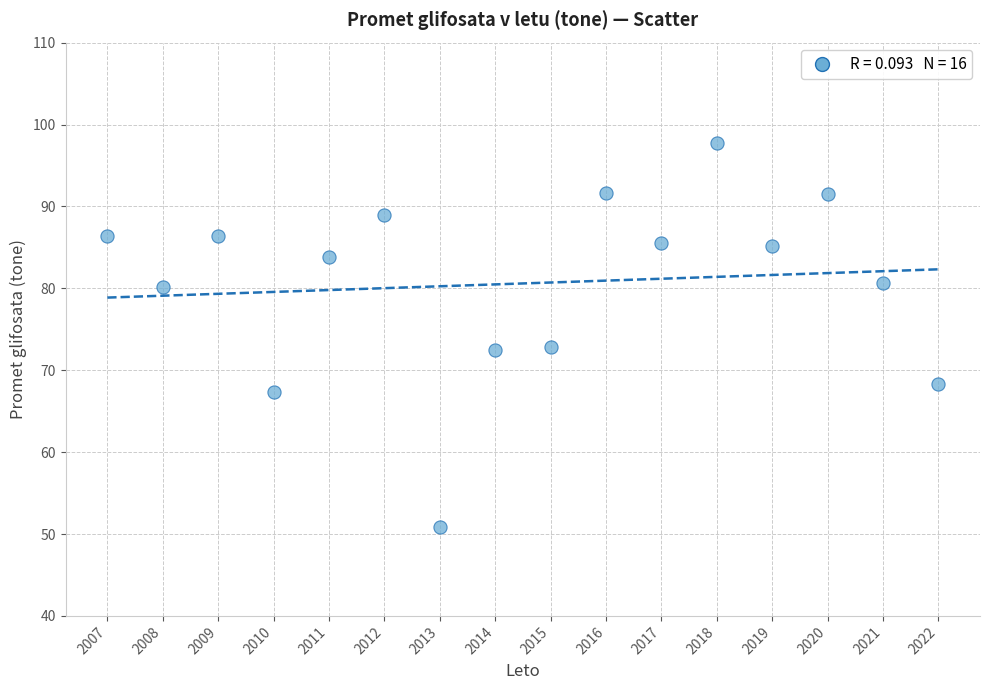

What is the range of Y values (max minus min)?

46.9